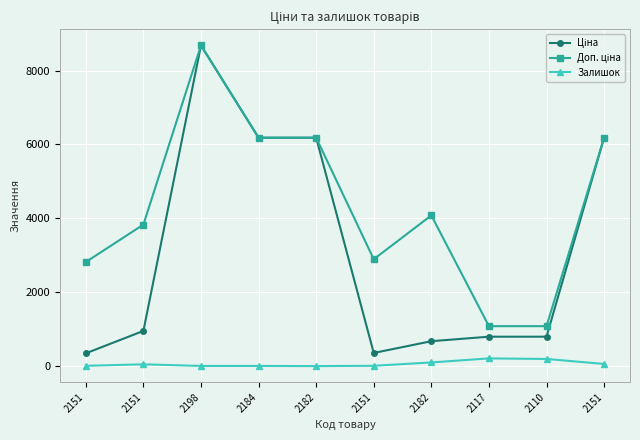

How many lines are shown in the chart?

3